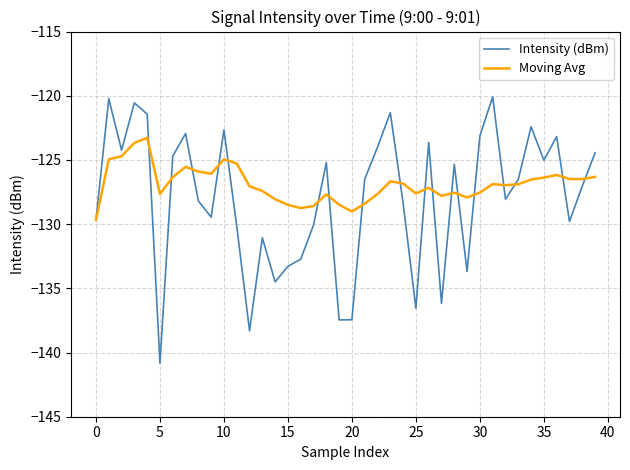

Which series ends up on top after the final intersection of Moving Avg and Intensity (dBm)?

Intensity (dBm)